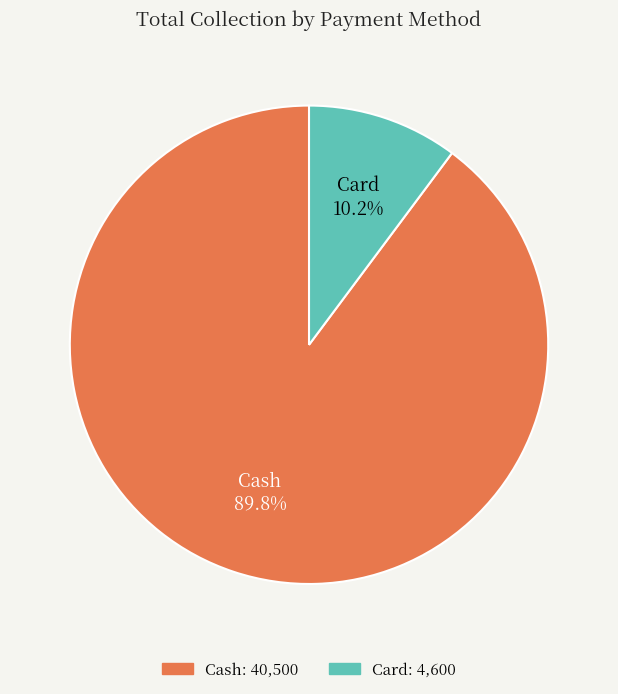

Which category accounts for the majority?

Cash